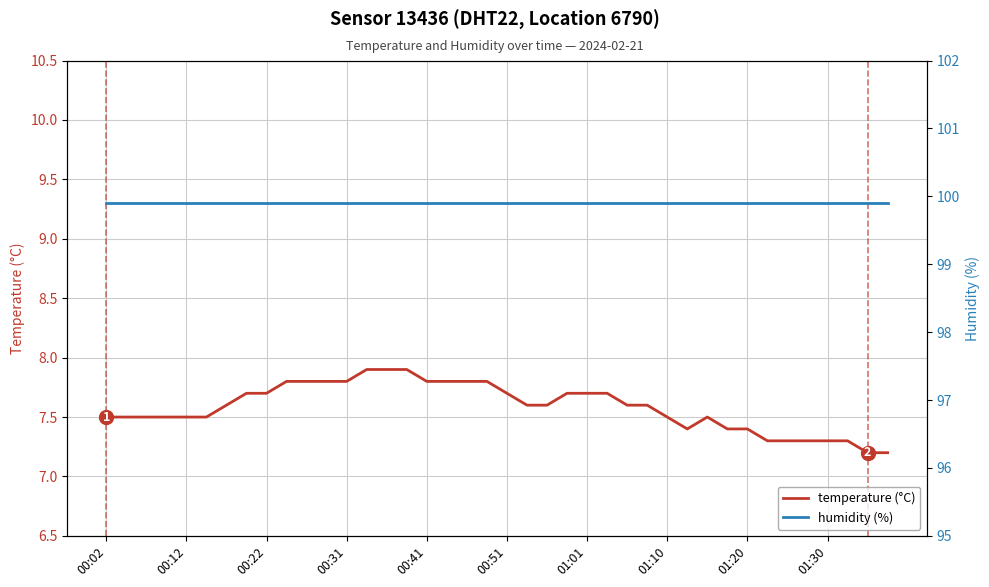

The temperature (°C) series shows 2.8 at 01:30. True or false?

False